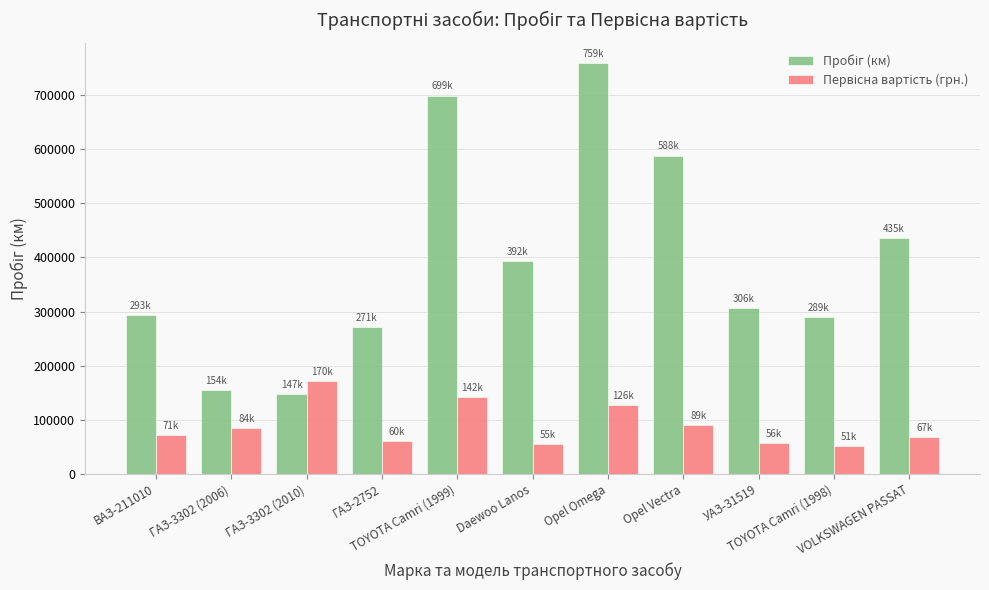

What is the greatest value displayed?

759260.0